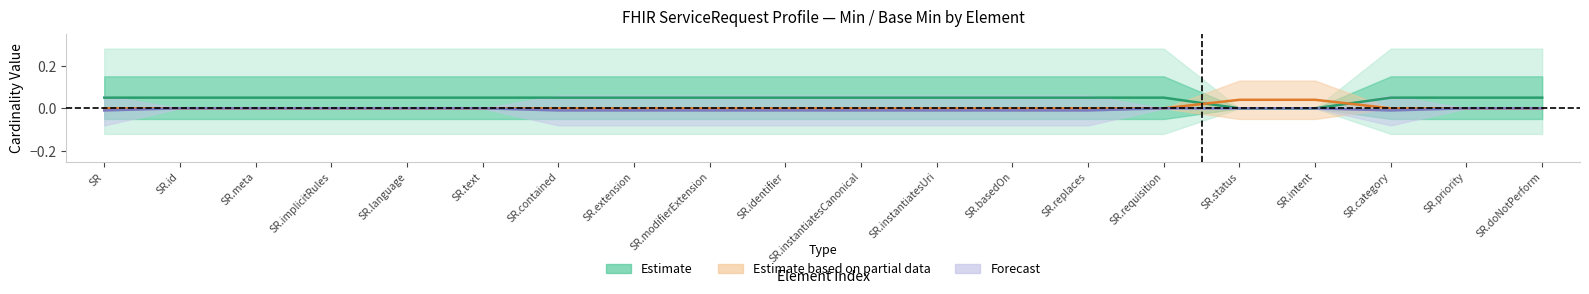

Reading left to right, list all the values displayed in this chart.

Estimate: 0.1	0.1	0.1	0.1	0.1	0.1	0.1	0.1	0.1	0.1	0.1	0.1	0.1	0.1	0.1	0.0	0.0	0.1	0.1	0.1
Estimate based on partial data: 0.0	0.0	0.0	0.0	0.0	0.0	0.0	0.0	0.0	0.0	0.0	0.0	0.0	0.0	0.0	0.0	0.0	0.0	0.0	0.0
Forecast: -0.0	0.0	0.0	0.0	0.0	0.0	-0.0	-0.0	-0.0	-0.0	-0.0	-0.0	-0.0	-0.0	0.0	0.0	0.0	-0.0	0.0	0.0